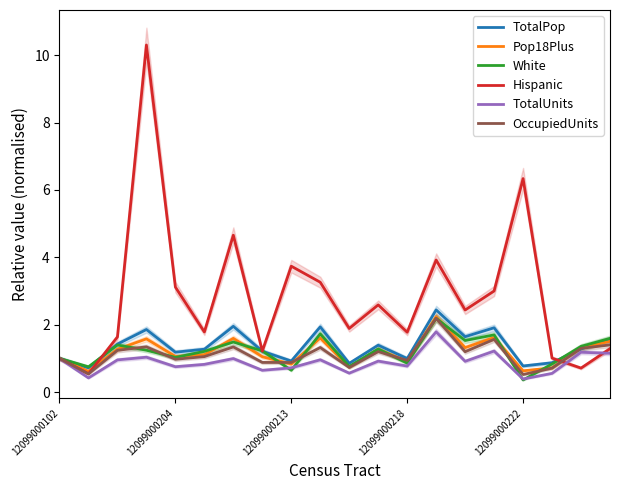

What is the maximum value for TotalPop?

2.4